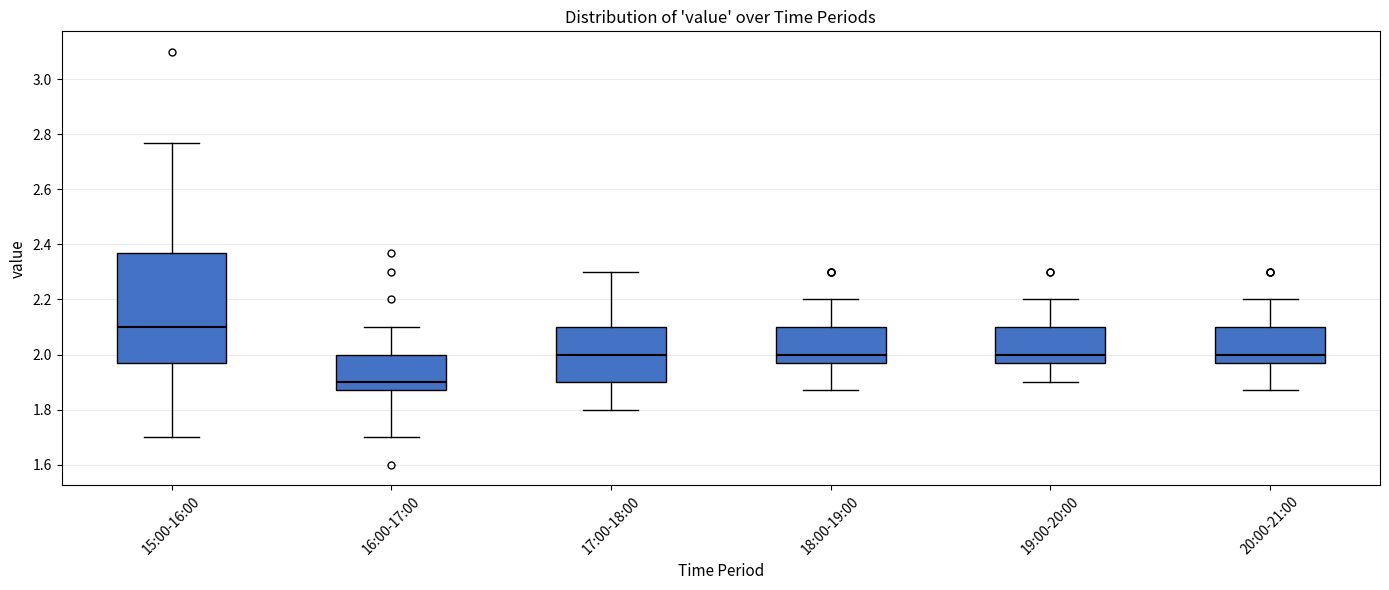

Reading left to right, transcribe this box plot: for each box, give where its median line is, the range the box spans, and where its two whiskers end, as read against the y-axis. The values are not printed on the chart, so give them approximately, as read against the axis.

15:00-16:00: median 2.10, box 1.98 to 2.38, whiskers 1.70 to 2.78
16:00-17:00: median 1.90, box 1.88 to 2.00, whiskers 1.70 to 2.10
17:00-18:00: median 2.00, box 1.90 to 2.10, whiskers 1.80 to 2.30
18:00-19:00: median 2.00, box 1.98 to 2.10, whiskers 1.88 to 2.20
19:00-20:00: median 2.00, box 1.98 to 2.10, whiskers 1.90 to 2.20
20:00-21:00: median 2.00, box 1.98 to 2.10, whiskers 1.88 to 2.20